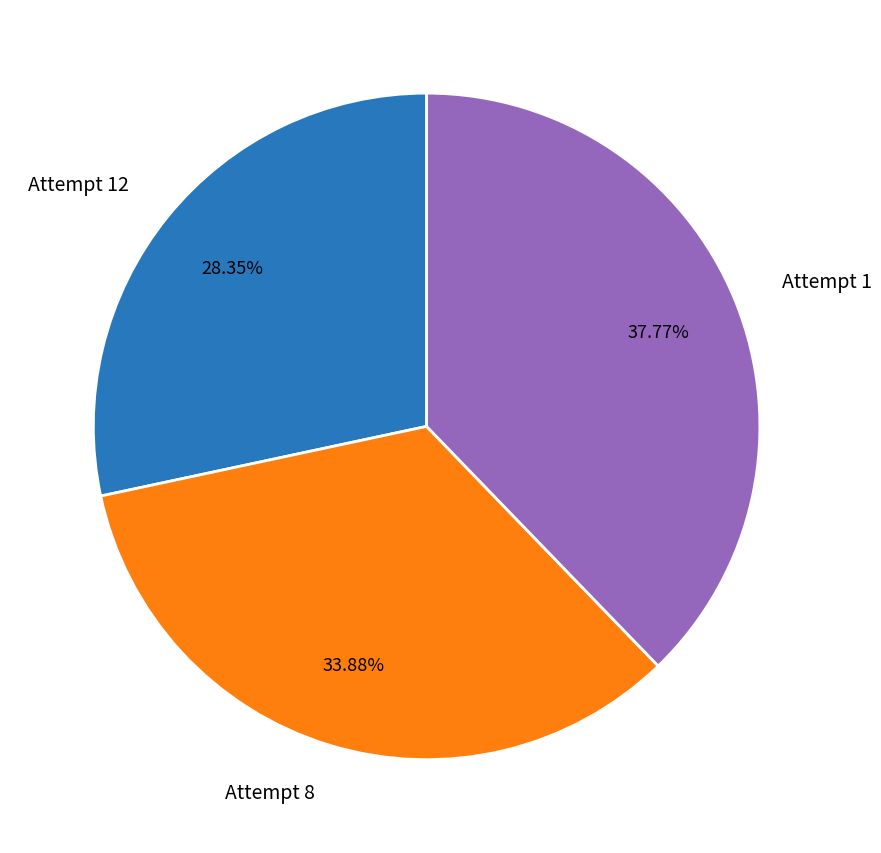

Which slice is the largest?

Attempt 1